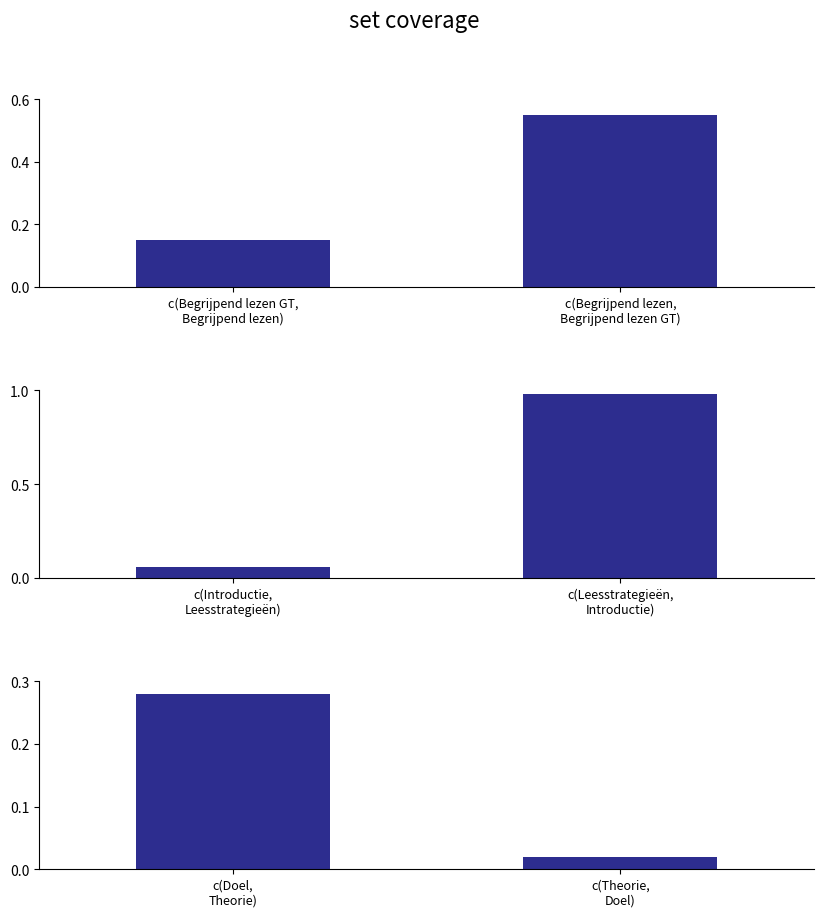

The Introductie series shows 0.1 at c(Introductie, Leesstrategieën). True or false?

False